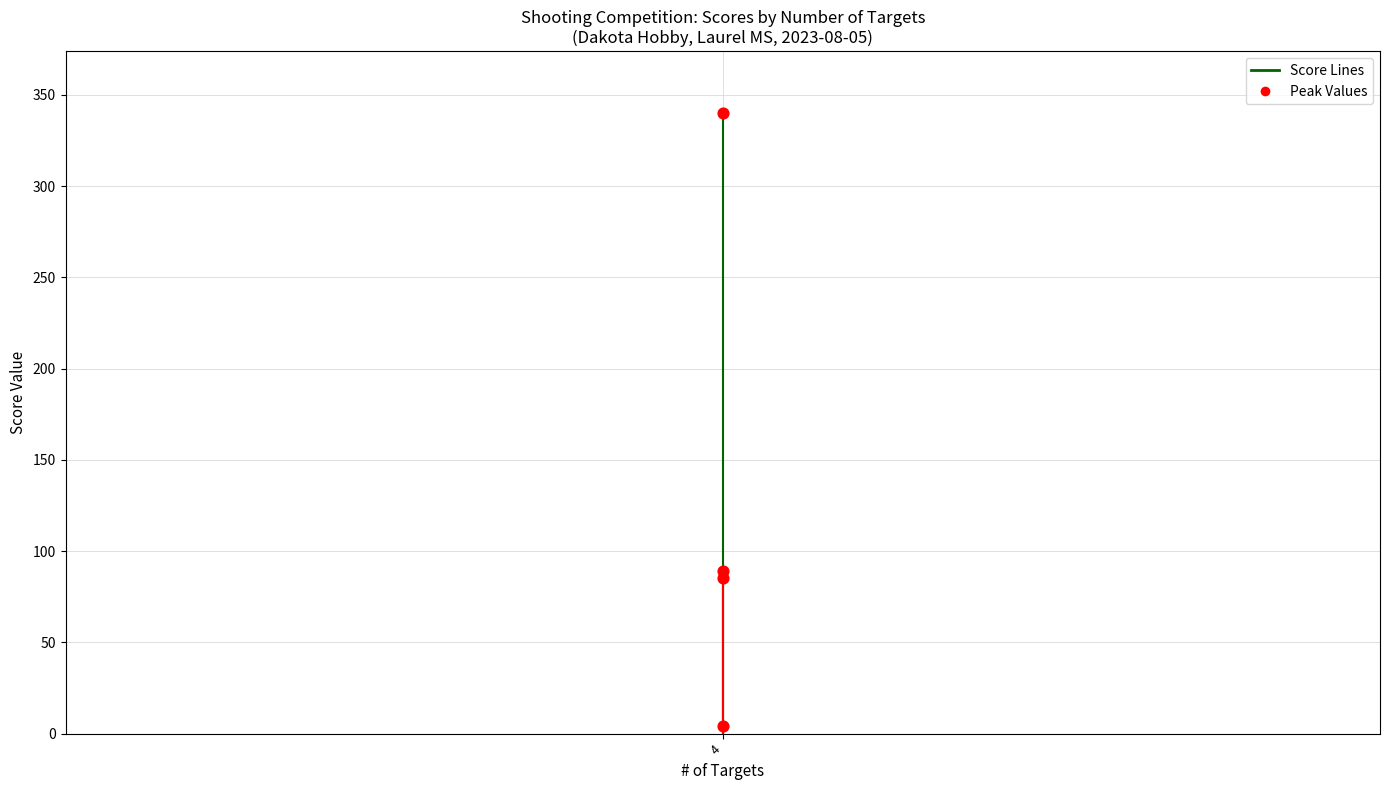

How many points are shown in the scatter plot?

4